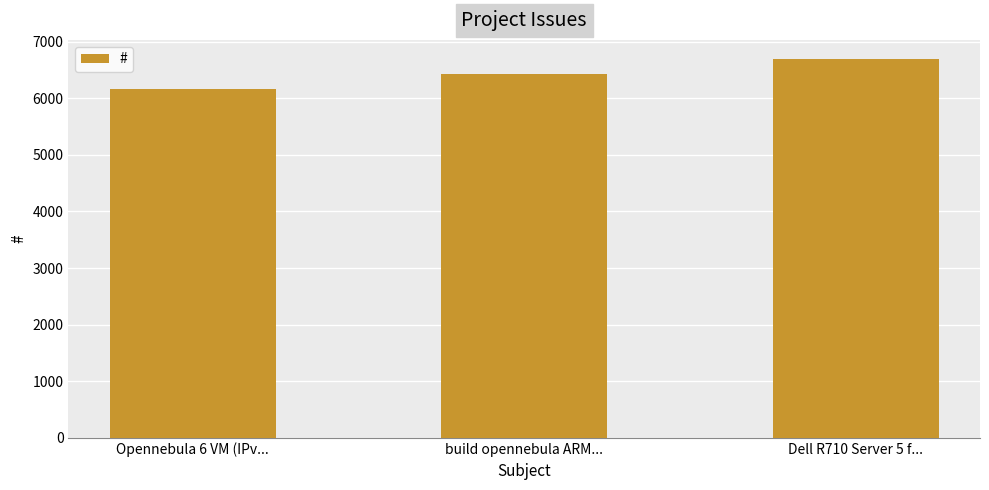

What is the label of the 1st bar from the right?

Dell R710 Server 5 f...